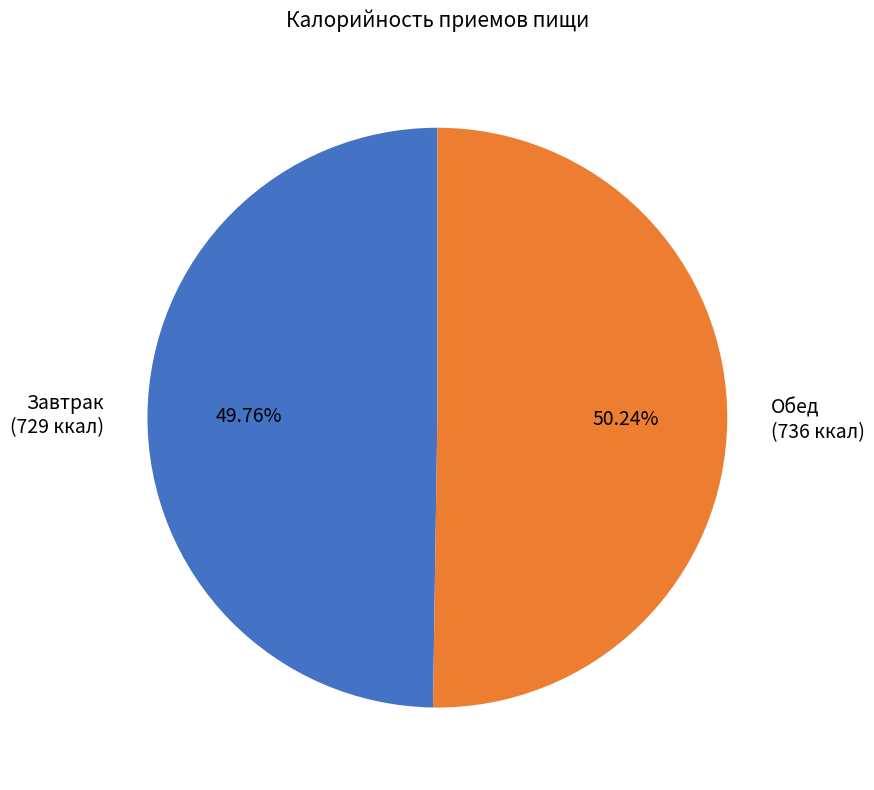

Approximately how many times larger is the value at Завтрак (729 ккал) compared to Обед (736 ккал)?

1.0